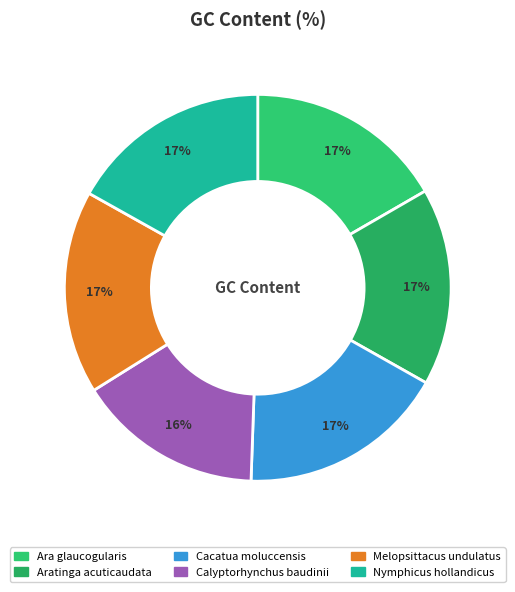

What is the total percentage of Aratinga acuticaudata and Nymphicus hollandicus?

33.4%